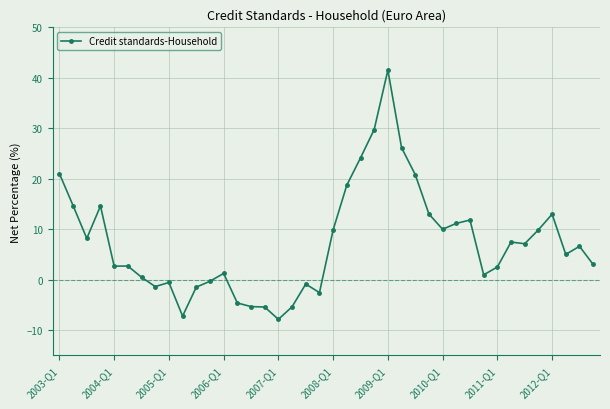

What is the value of the 2nd point from the left?

14.7